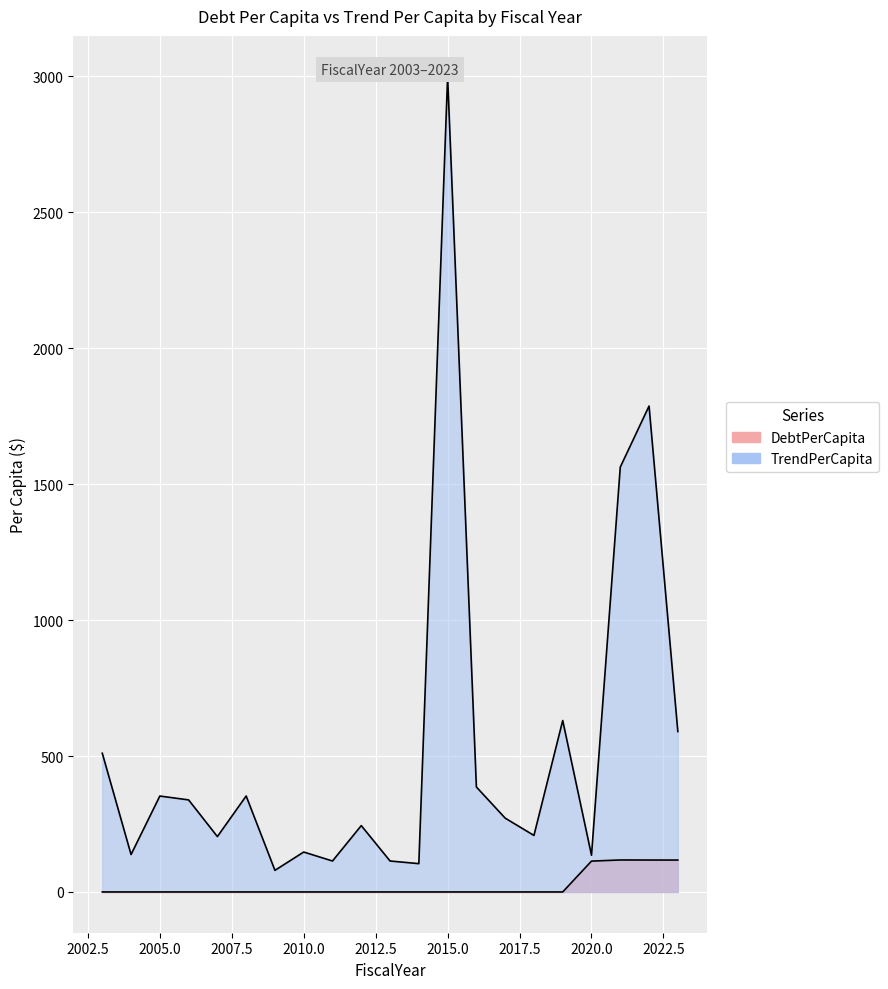

Which category has the lowest value across all series?

2003